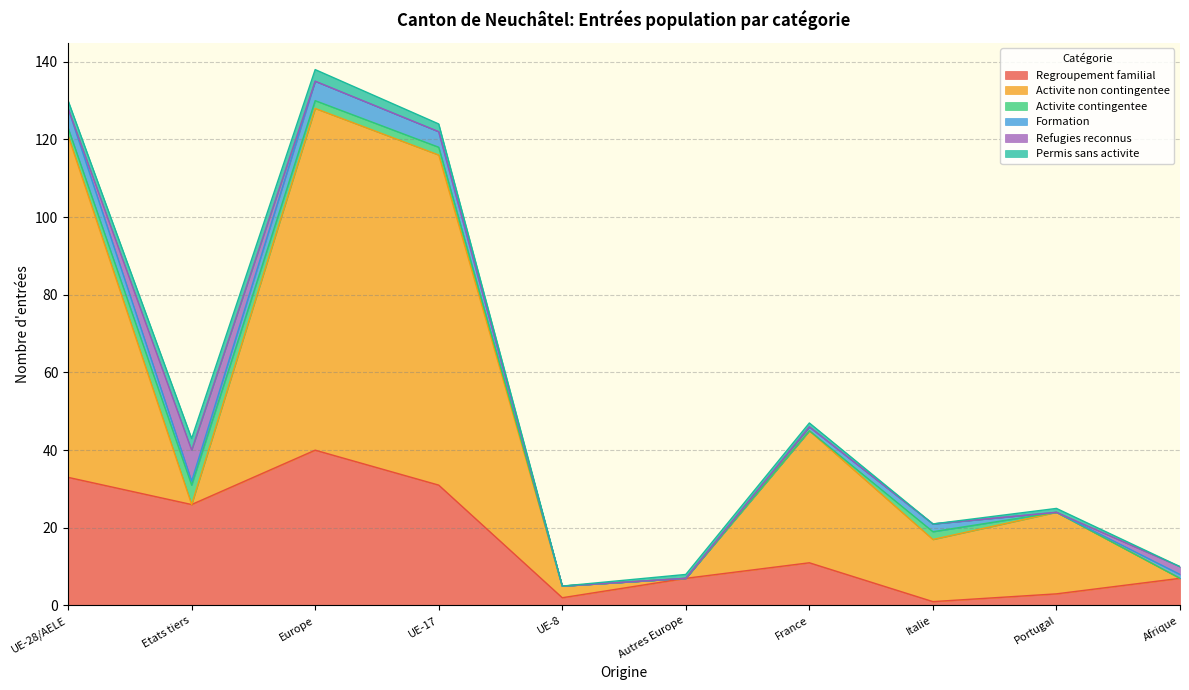

Rank the series by their maximum value, from lowest to highest.

Permis sans activite, Activite contingentee, Formation, Refugies reconnus, Regroupement familial, Activite non contingentee